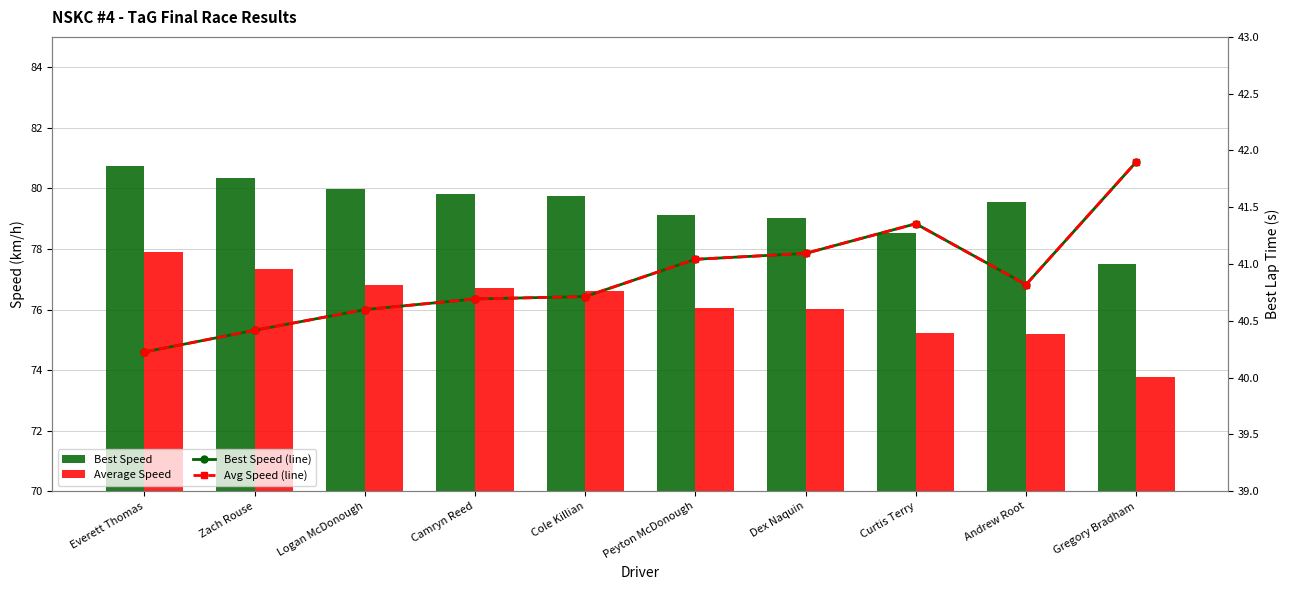

How many groups of bars are there?

10